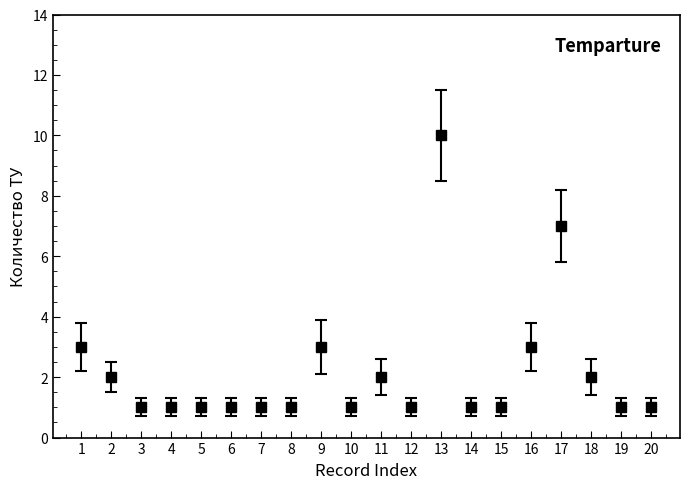

At which category does the chart reach its peak across all series?

13